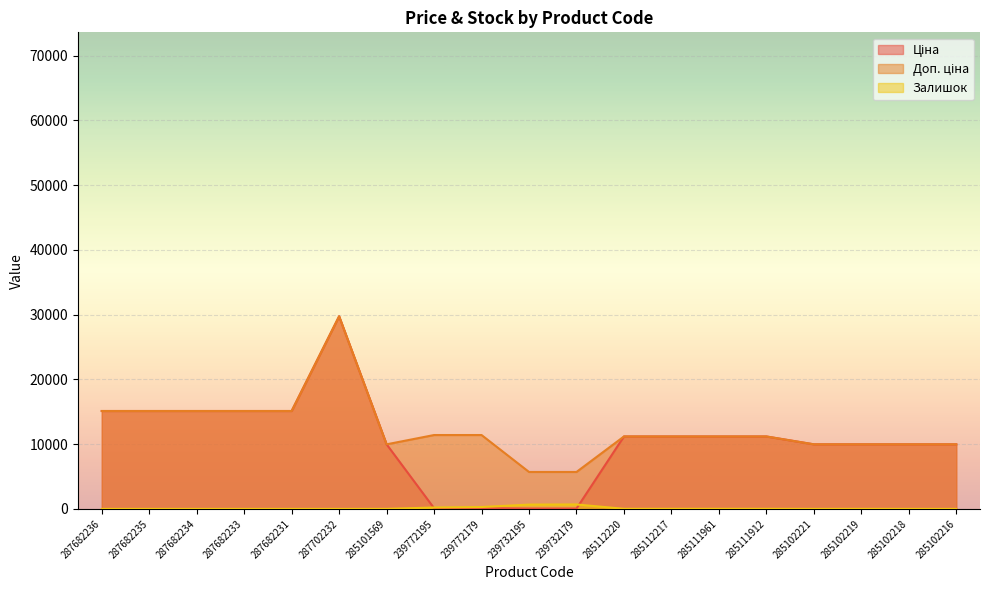

Reading left to right, extract all data points from this chart.

Ціна: 287682236=15120.0	287682235=15120.0	287682234=15120.0	287682233=15120.0	287682231=15120.0	287702232=29747.2	285101569=9975.0	239772195=114.1	239772179=114.1	239732195=57.0	239732179=57.0	285112220=11188.2	285112217=11188.2	285111961=11188.2	285111912=11188.2	285102221=9975.0	285102219=9975.0	285102218=9975.0	285102216=9975.0
Доп. ціна: 287682236=15120.0	287682235=15120.0	287682234=15120.0	287682233=15120.0	287682231=15120.0	287702232=29747.2	285101569=9975.0	239772195=11410.0	239772179=11410.0	239732195=5705.0	239732179=5705.0	285112220=11188.2	285112217=11188.2	285111961=11188.2	285111912=11188.2	285102221=9975.0	285102219=9975.0	285102218=9975.0	285102216=9975.0
Залишок: 287682236=0.0	287682235=0.0	287682234=0.0	287682233=0.0	287682231=0.0	287702232=0.0	285101569=7.0	239772195=218.0	239772179=290.0	239732195=665.0	239732179=686.0	285112220=17.0	285112217=17.0	285111961=17.0	285111912=15.0	285102221=4.0	285102219=9.0	285102218=3.0	285102216=0.0